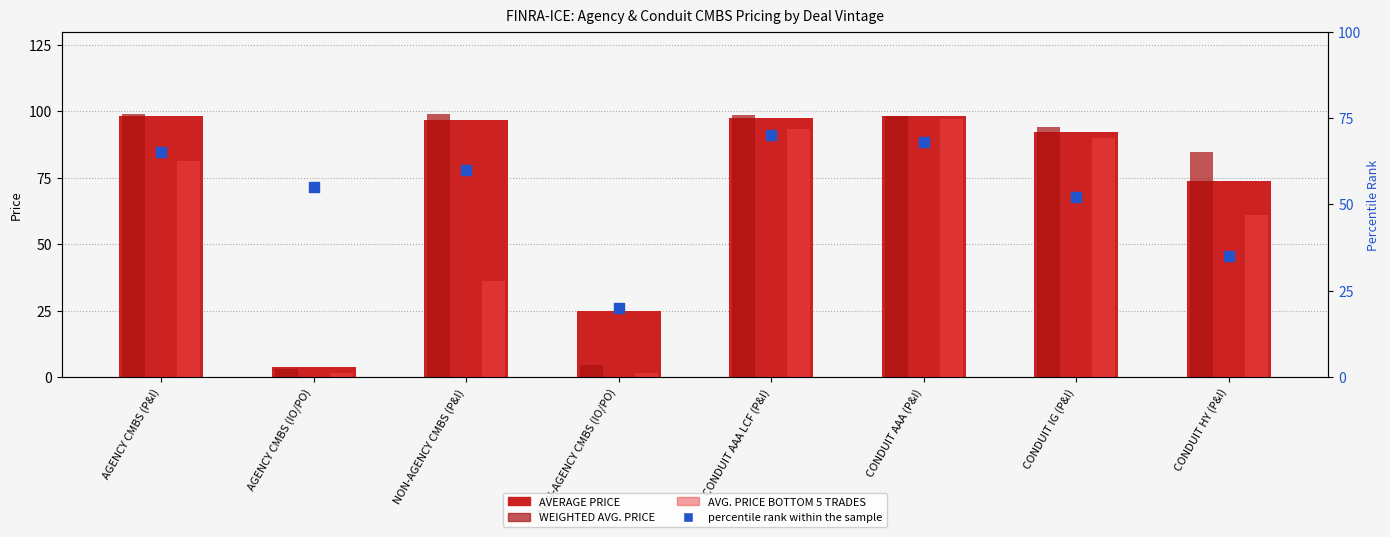

Which series contains the highest Y value?

WEIGHTED AVG. PRICE